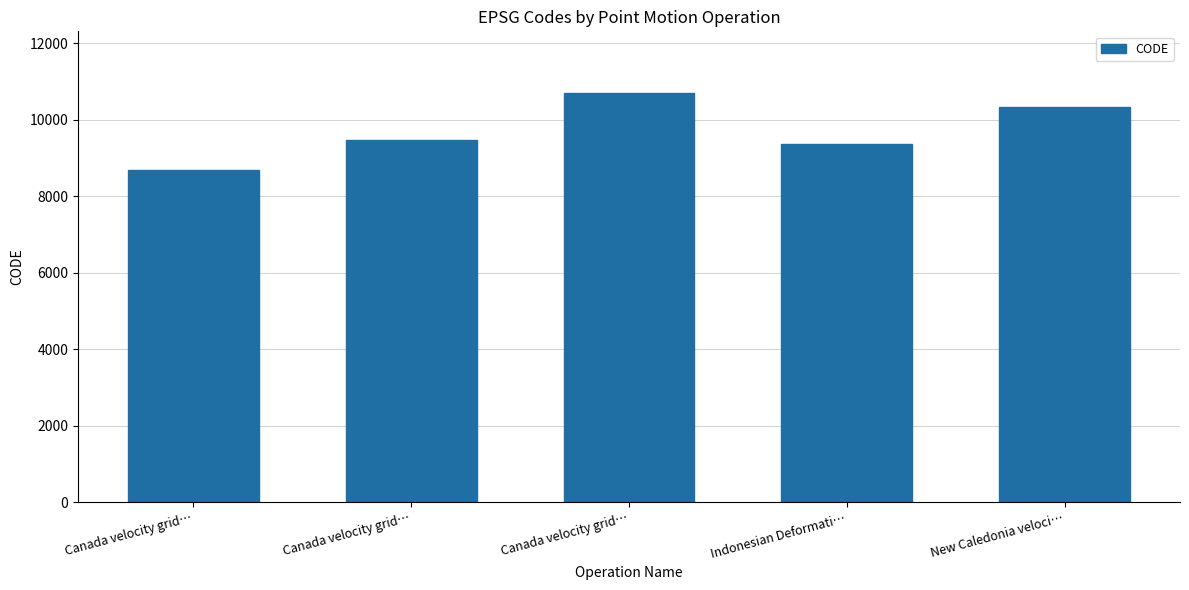

How many data points are less than 9483?

2